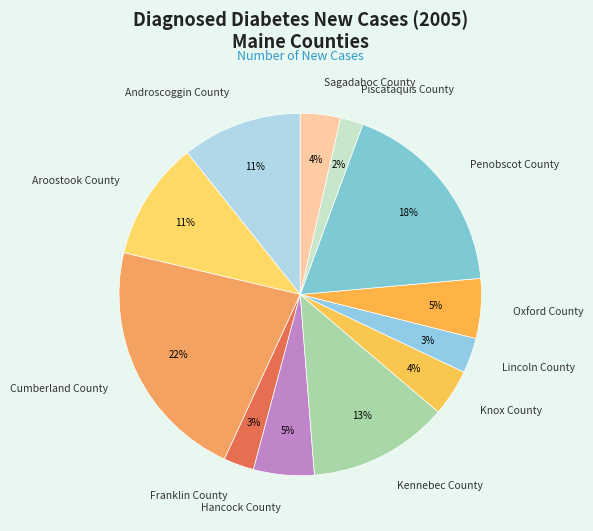

How many slices are in this pie chart?

12